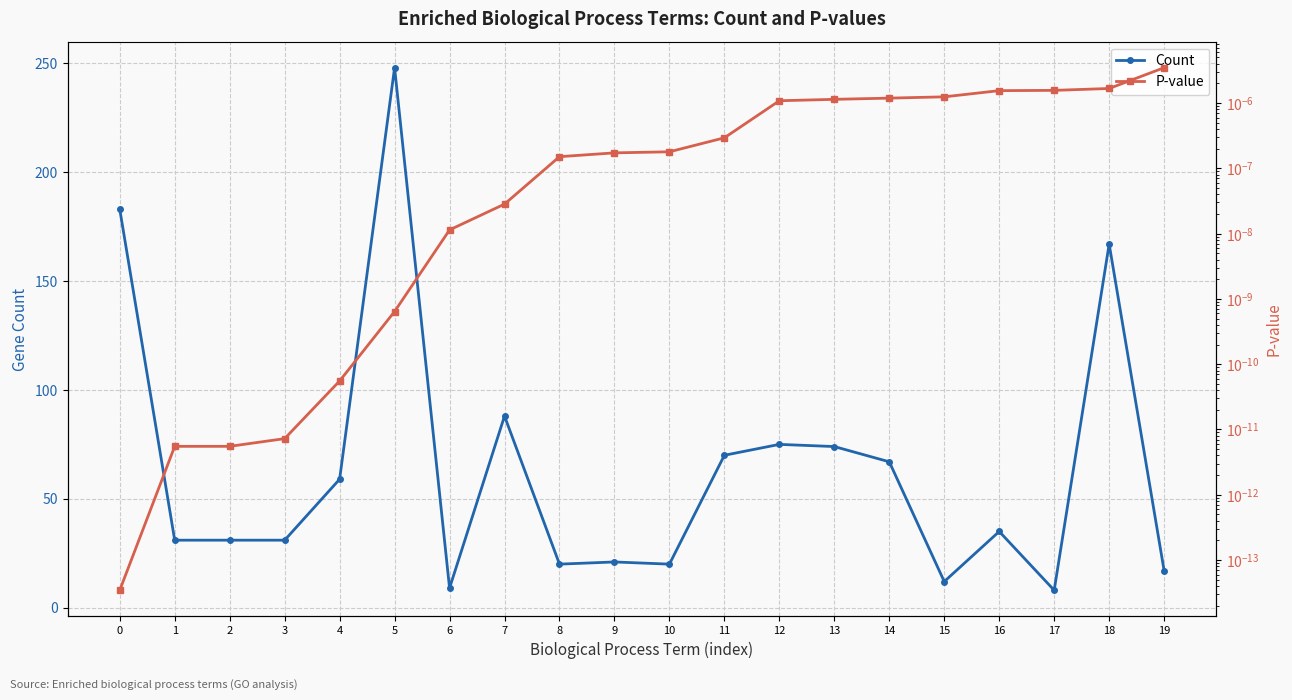

How many interior local valleys does the Count series have?

5